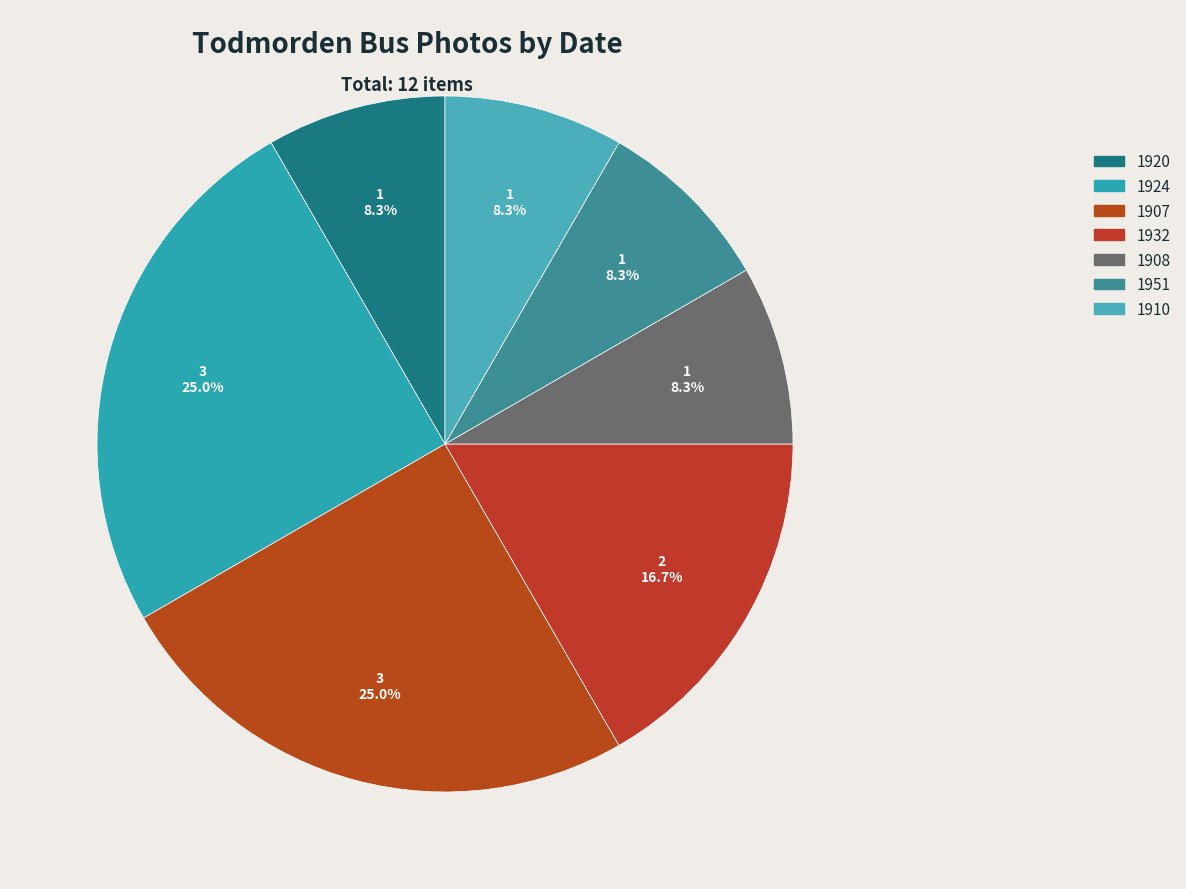

Between 1907 and 1924, which is larger?

1907